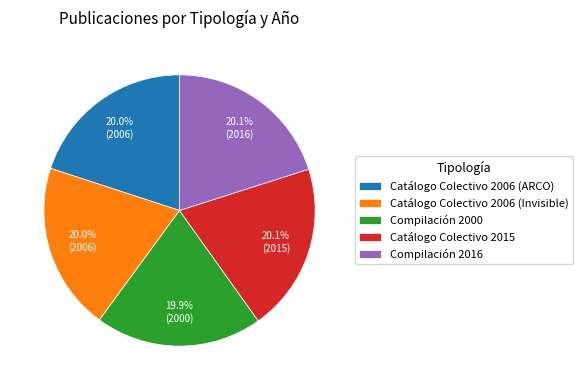

How many segments does this pie chart have?

5